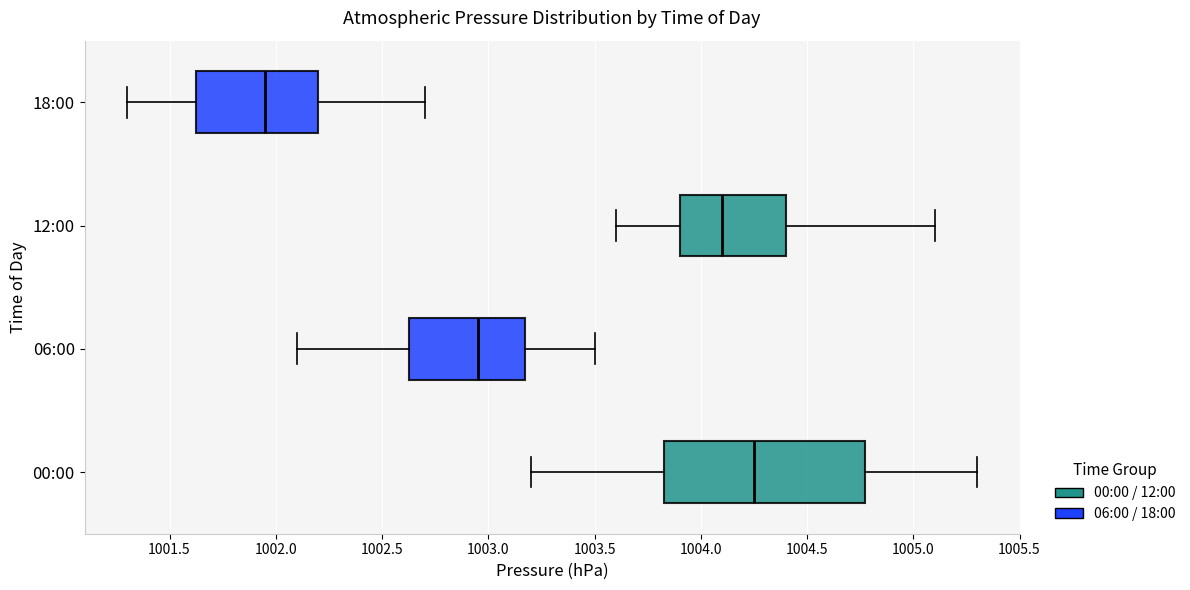

Reading bottom to top, transcribe this box plot: for each box, give where its median line is, the range the box spans, and where its two whiskers end, as read against the x-axis. The values are not printed on the chart, so give them approximately, as read against the axis.

00:00: median 1004.25, box 1003.85 to 1004.80, whiskers 1003.20 to 1005.30
06:00: median 1002.95, box 1002.65 to 1003.20, whiskers 1002.10 to 1003.50
12:00: median 1004.10, box 1003.90 to 1004.40, whiskers 1003.60 to 1005.10
18:00: median 1001.95, box 1001.65 to 1002.20, whiskers 1001.30 to 1002.70